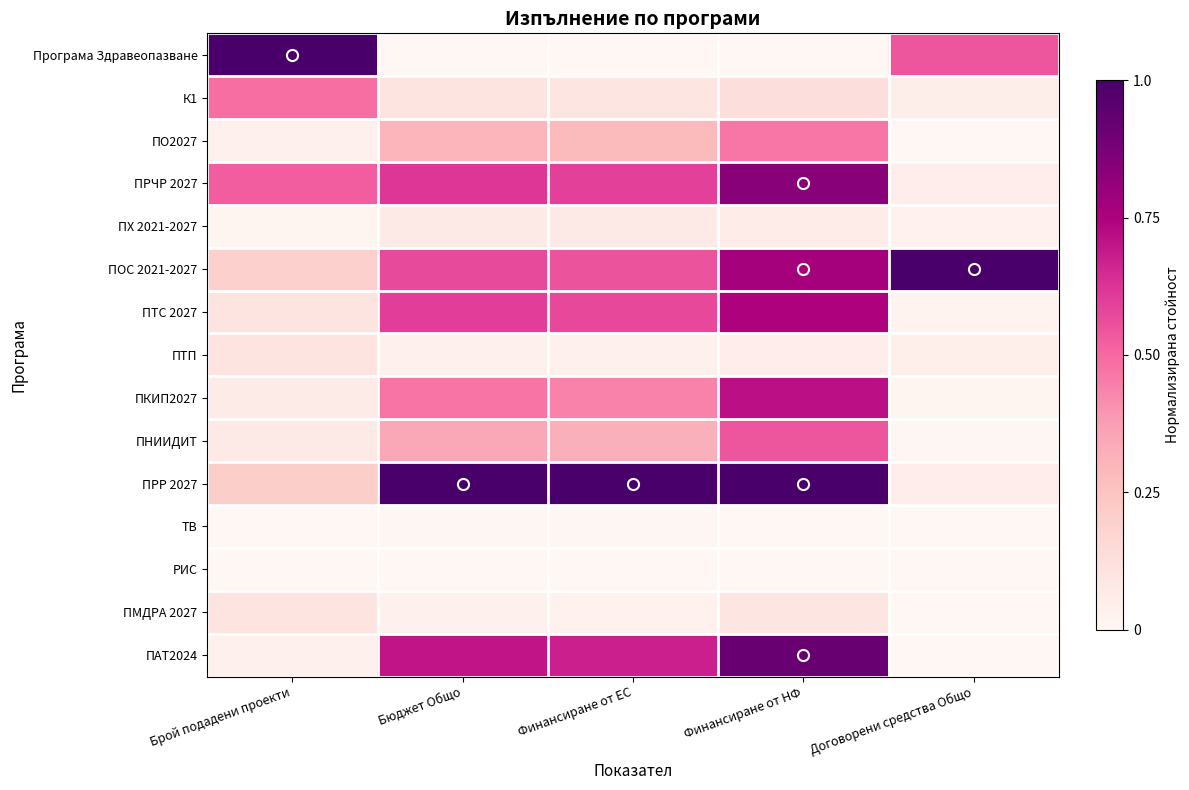

Reading left to right, list all the values displayed in this chart.

Програма Здравеопазване: Брой подадени проекти=1.0	Бюджет Общо=0.0	Финансиране от ЕС=0.0	Финансиране от НФ=0.0	Договорени средства Общо=0.5
К1: Брой подадени проекти=0.5	Бюджет Общо=0.1	Финансиране от ЕС=0.1	Финансиране от НФ=0.1	Договорени средства Общо=0.0
ПО2027: Брой подадени проекти=0.0	Бюджет Общо=0.3	Финансиране от ЕС=0.3	Финансиране от НФ=0.5	Договорени средства Общо=0.0
ПРЧР 2027: Брой подадени проекти=0.5	Бюджет Общо=0.6	Финансиране от ЕС=0.6	Финансиране от НФ=0.8	Договорени средства Общо=0.1
ПХ 2021-2027: Брой подадени проекти=0.0	Бюджет Общо=0.1	Финансиране от ЕС=0.1	Финансиране от НФ=0.1	Договорени средства Общо=0.0
ПОС 2021-2027: Брой подадени проекти=0.2	Бюджет Общо=0.6	Финансиране от ЕС=0.5	Финансиране от НФ=0.8	Договорени средства Общо=1.0
ПТС 2027: Брой подадени проекти=0.1	Бюджет Общо=0.6	Финансиране от ЕС=0.6	Финансиране от НФ=0.7	Договорени средства Общо=0.0
ПТП: Брой подадени проекти=0.1	Бюджет Общо=0.0	Финансиране от ЕС=0.0	Финансиране от НФ=0.1	Договорени средства Общо=0.0
ПКИП2027: Брой подадени проекти=0.1	Бюджет Общо=0.5	Финансиране от ЕС=0.4	Финансиране от НФ=0.7	Договорени средства Общо=0.0
ПНИИДИТ: Брой подадени проекти=0.1	Бюджет Общо=0.3	Финансиране от ЕС=0.3	Финансиране от НФ=0.5	Договорени средства Общо=0.0
ПРР 2027: Брой подадени проекти=0.2	Бюджет Общо=1.0	Финансиране от ЕС=1.0	Финансиране от НФ=1.0	Договорени средства Общо=0.1
ТВ: Брой подадени проекти=0.0	Бюджет Общо=0.0	Финансиране от ЕС=0.0	Финансиране от НФ=0.0	Договорени средства Общо=0.0
РИС: Брой подадени проекти=0.0	Бюджет Общо=0.0	Финансиране от ЕС=0.0	Финансиране от НФ=0.0	Договорени средства Общо=0.0
ПМДРА 2027: Брой подадени проекти=0.1	Бюджет Общо=0.0	Финансиране от ЕС=0.0	Финансиране от НФ=0.1	Договорени средства Общо=0.0
ПАТ2024: Брой подадени проекти=0.0	Бюджет Общо=0.7	Финансиране от ЕС=0.7	Финансиране от НФ=0.9	Договорени средства Общо=0.0